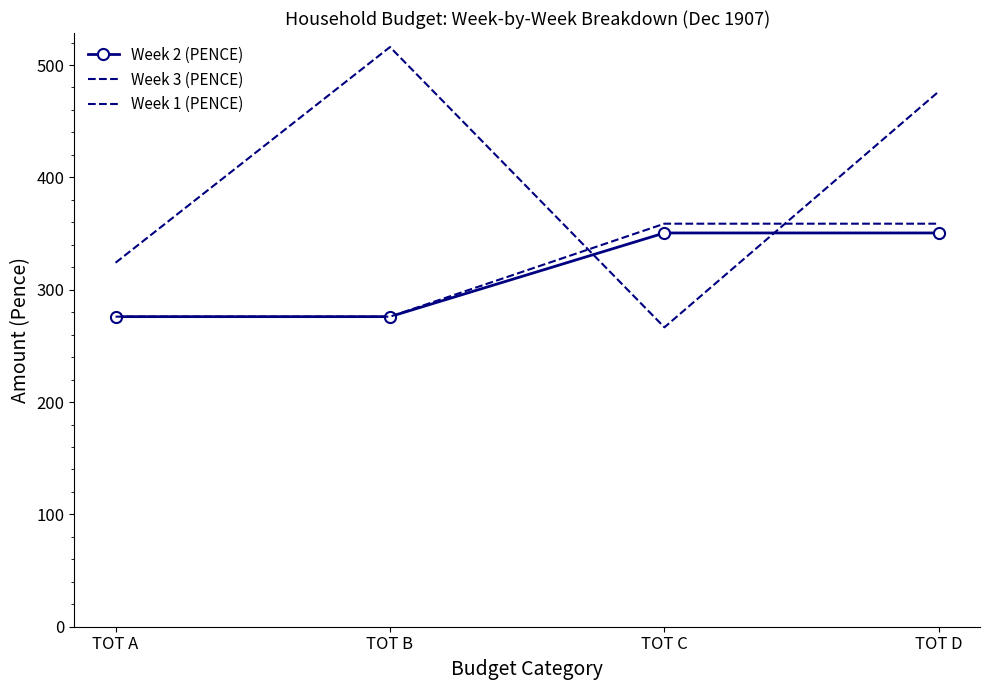

True or false: Week 1 (PENCE) has a value of 190.8 at TOT A.

False